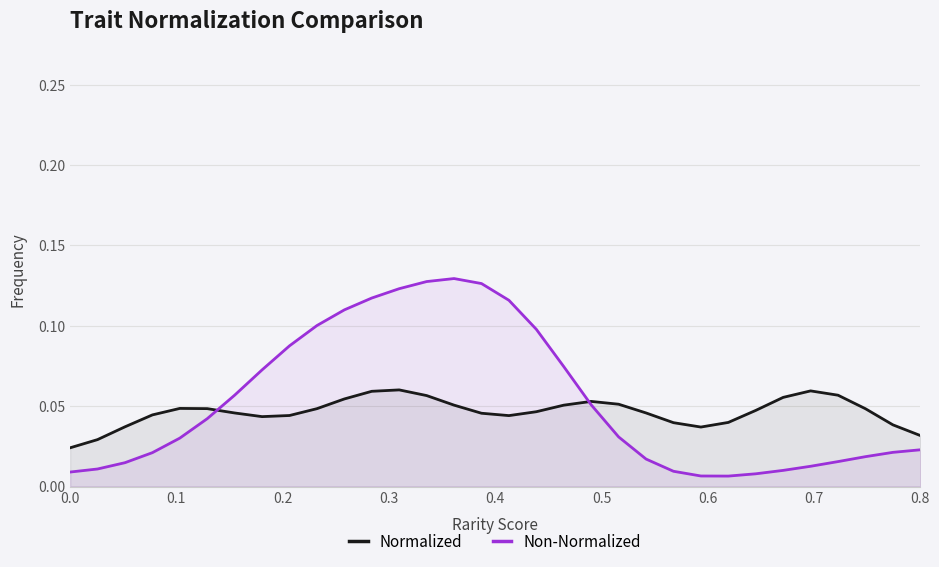

Does the chart display data point markers on the line(s)?

No